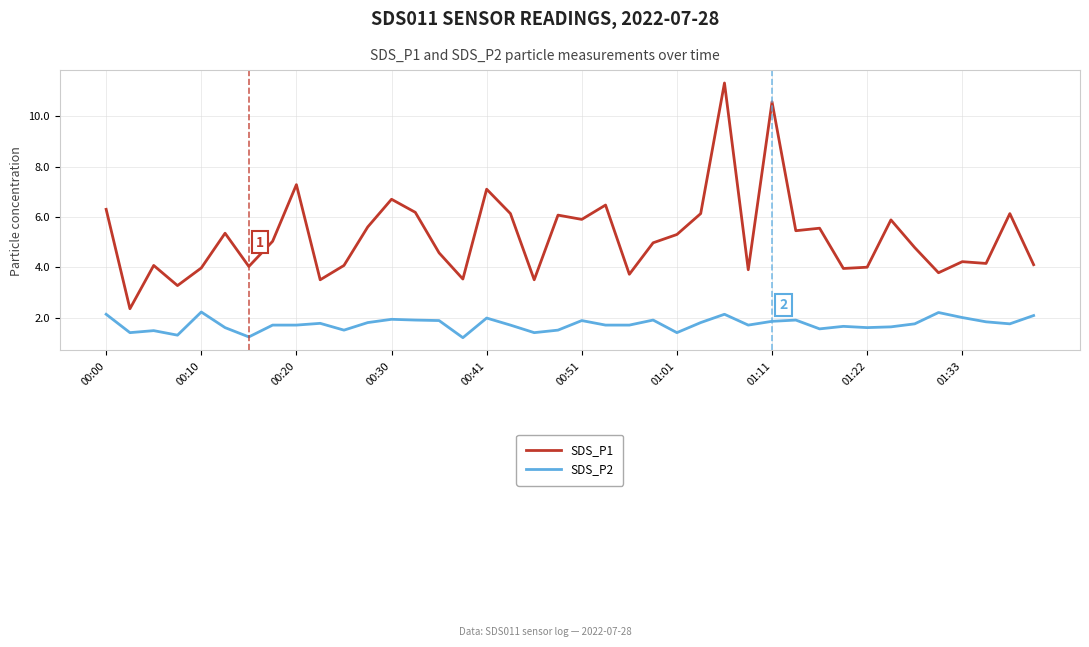

List the series in order of their peak value, lowest first.

SDS_P2, SDS_P1